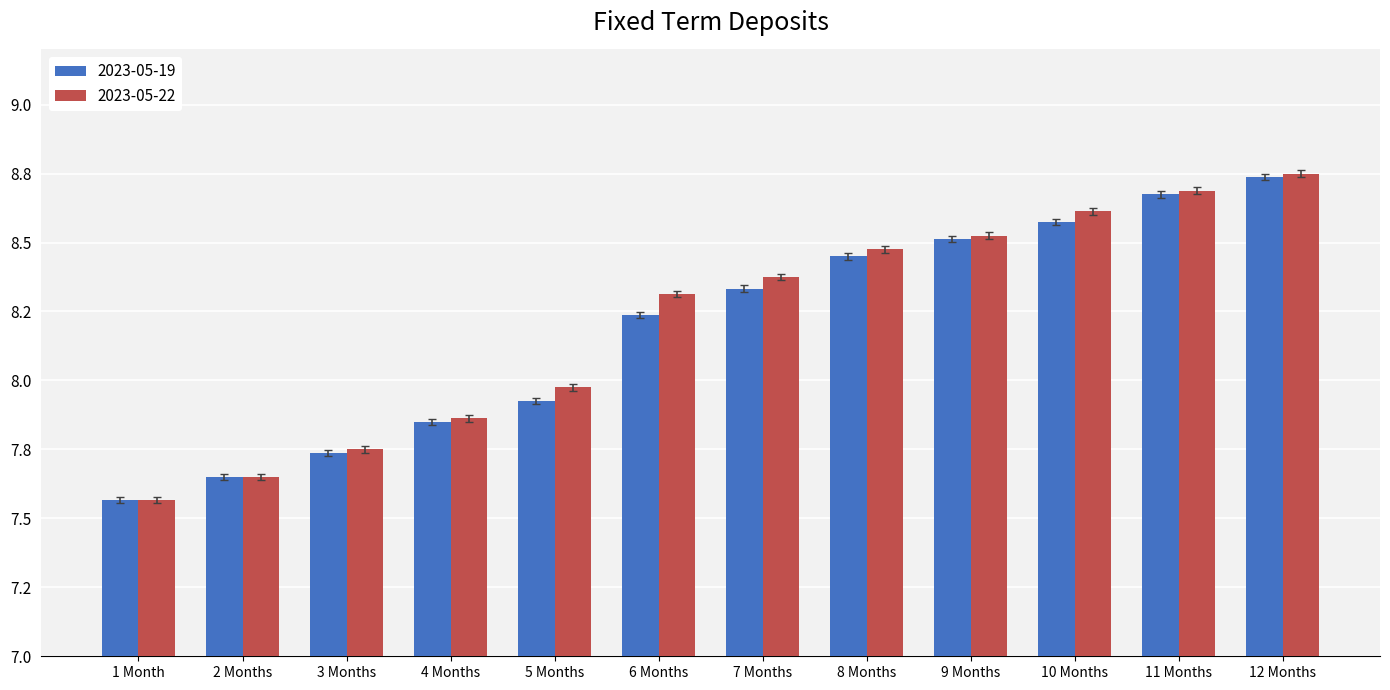

What is the greatest value displayed?

8.8